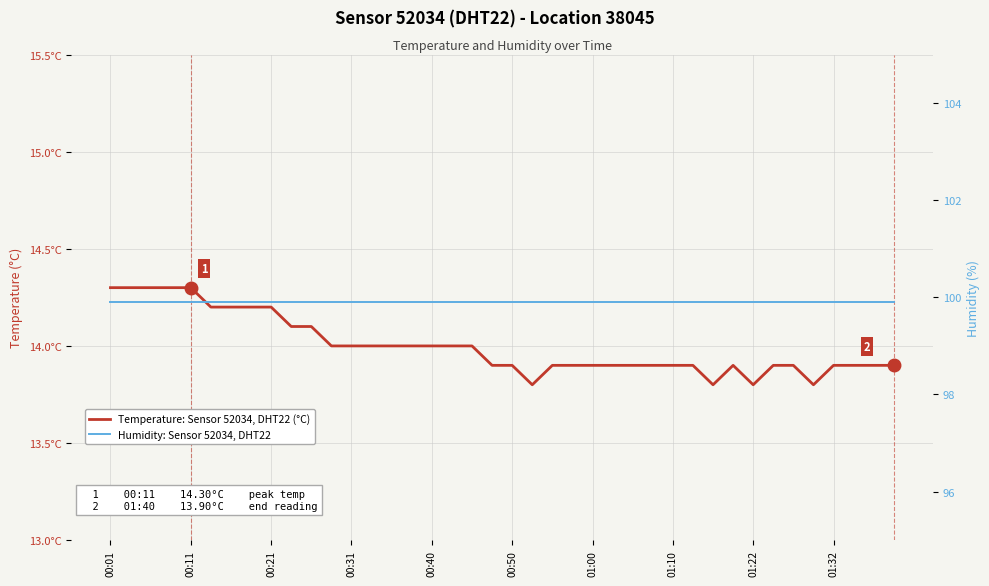

What is the smallest value displayed?

13.8